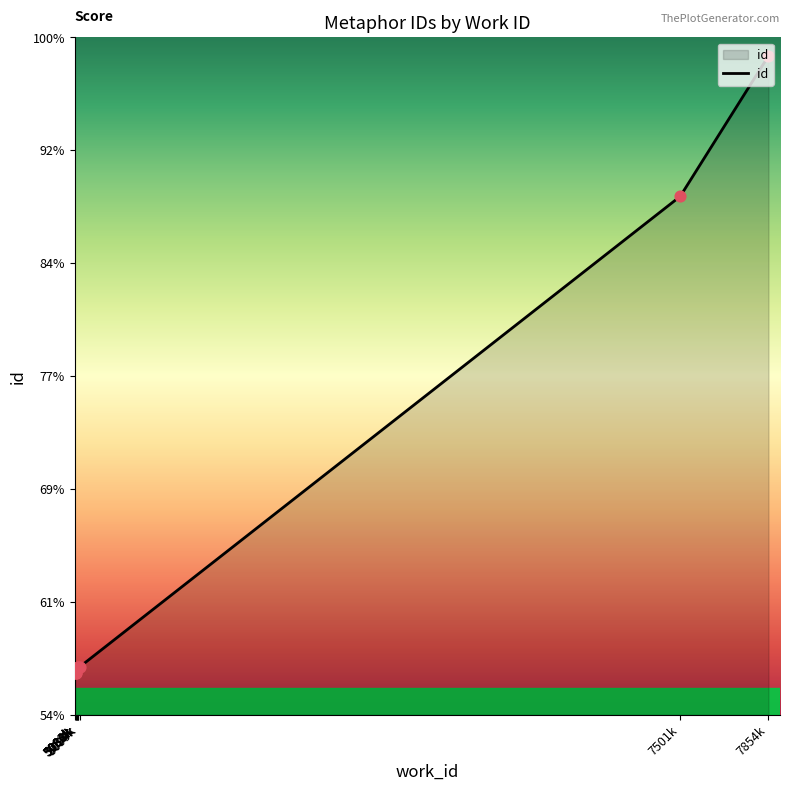

What is the change in value from 5088k to 5099k?

+37